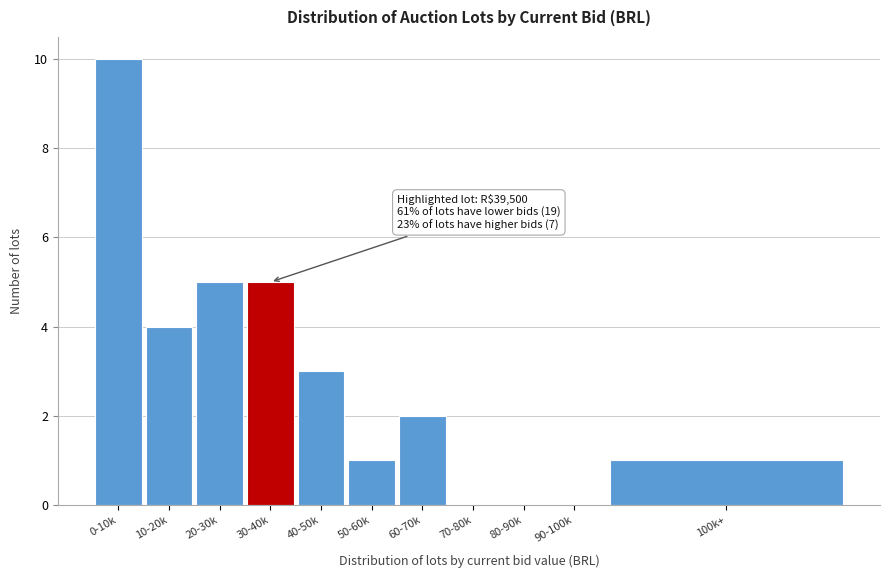

Reading left to right, extract all data points from this chart.

0-10k=10	10-20k=4	20-30k=5	30-40k=5	40-50k=3	50-60k=1	60-70k=2	70-80k=0	80-90k=0	90-100k=0	100k+=1